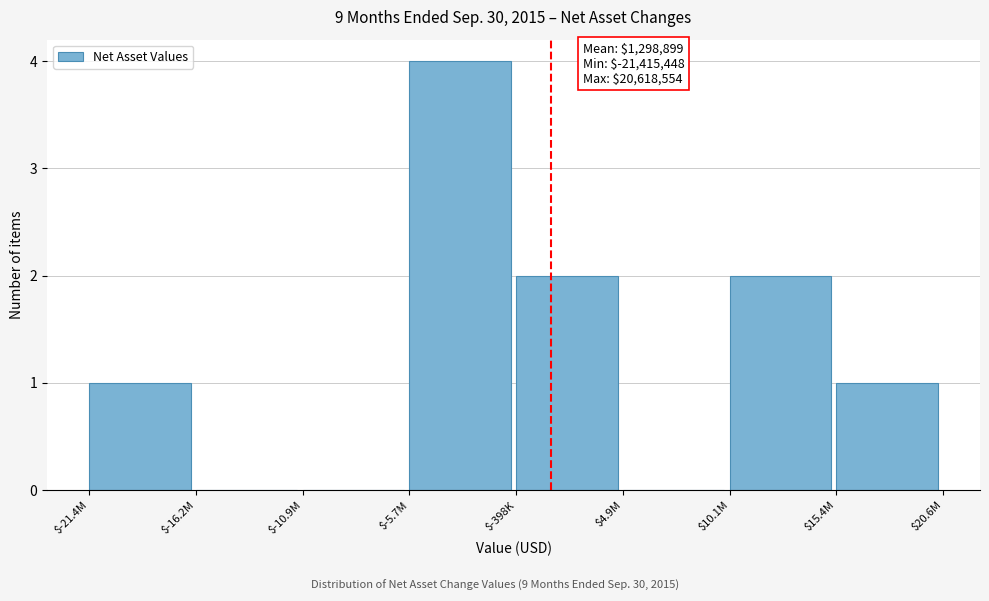

Is it true that the value at $10.1M is 1?

False